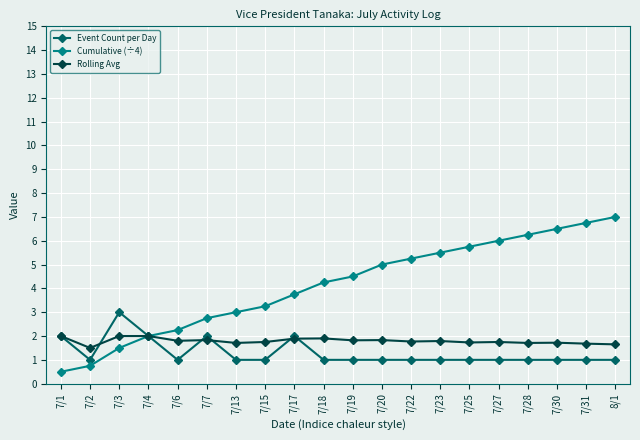

What is the label of the 18th point from the right?

7/3